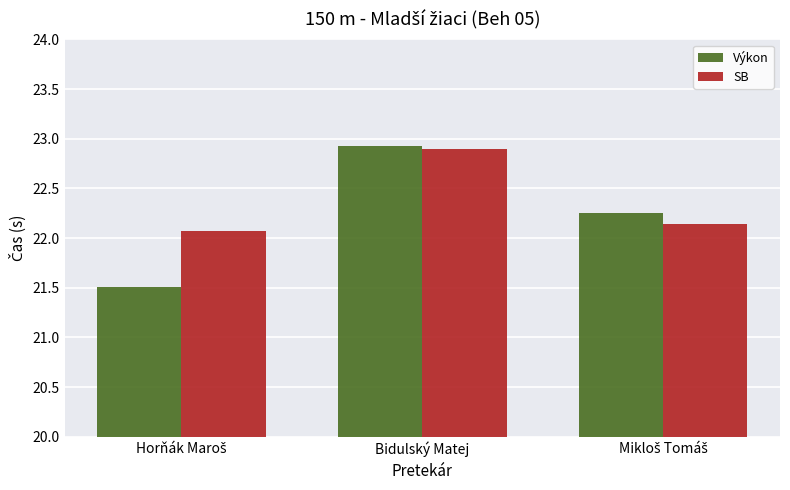

At which category is the sum across all series the highest?

Bidulský Matej